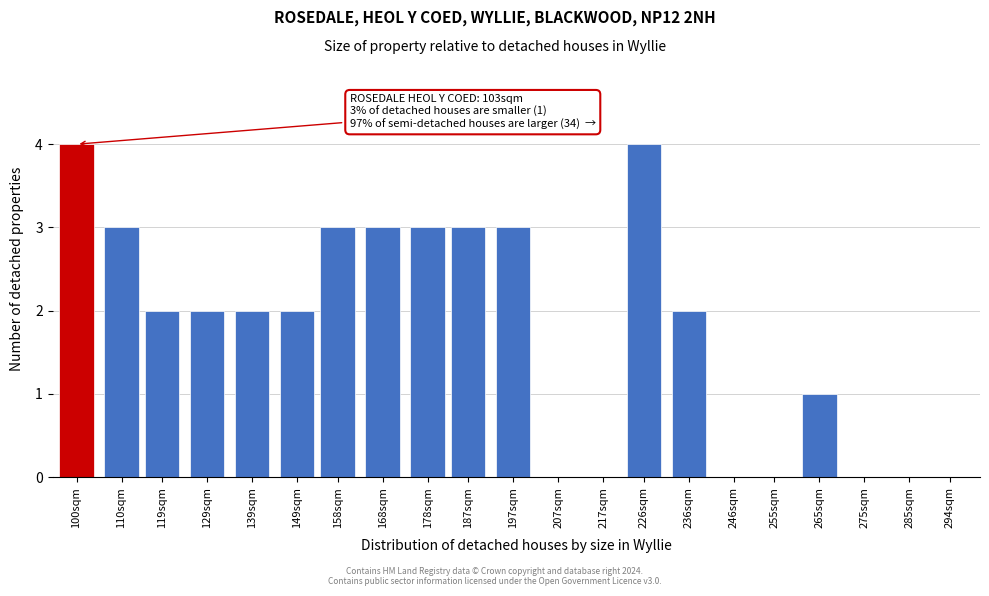

Reading left to right, transcribe all the data shown in this chart.

100sqm=4	110sqm=3	119sqm=2	129sqm=2	139sqm=2	149sqm=2	158sqm=3	168sqm=3	178sqm=3	187sqm=3	197sqm=3	207sqm=0	217sqm=0	226sqm=4	236sqm=2	246sqm=0	255sqm=0	265sqm=1	275sqm=0	285sqm=0	294sqm=0